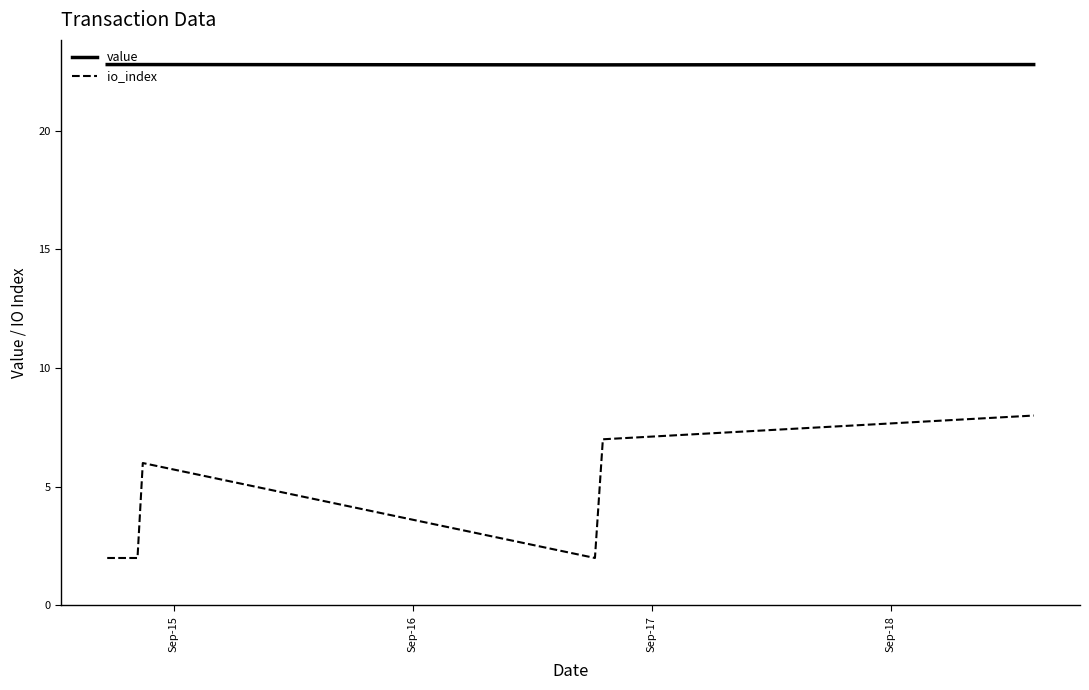

Which series has the largest range (max minus min)?

io_index